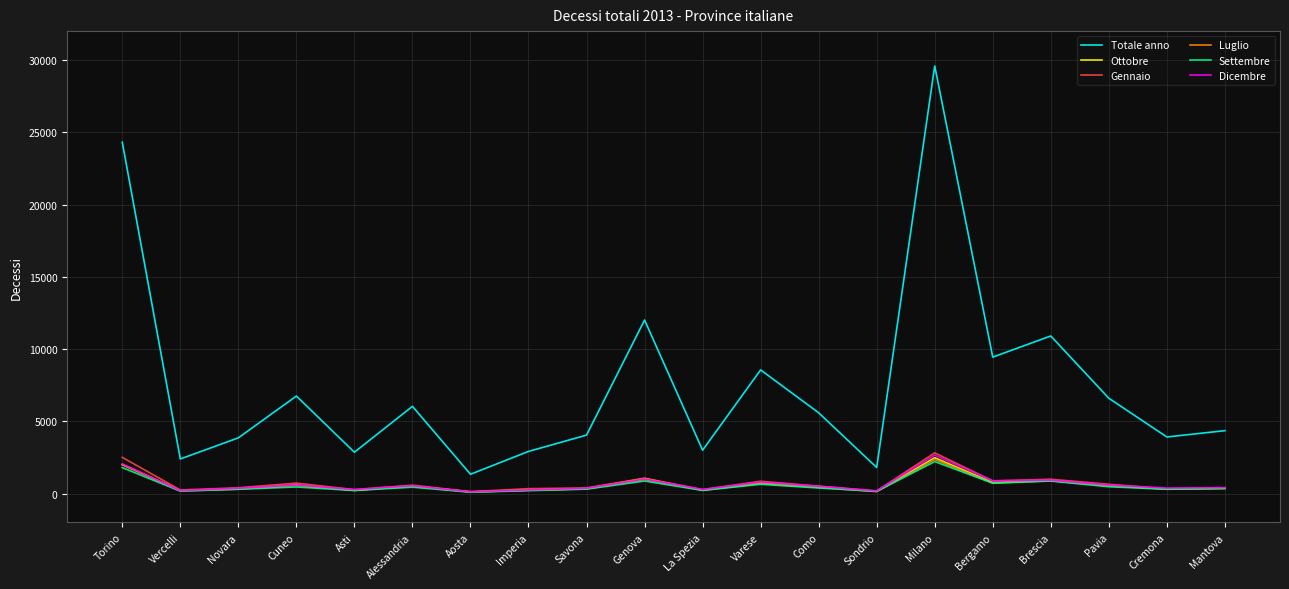

Which series has the widest spread of values?

Totale anno